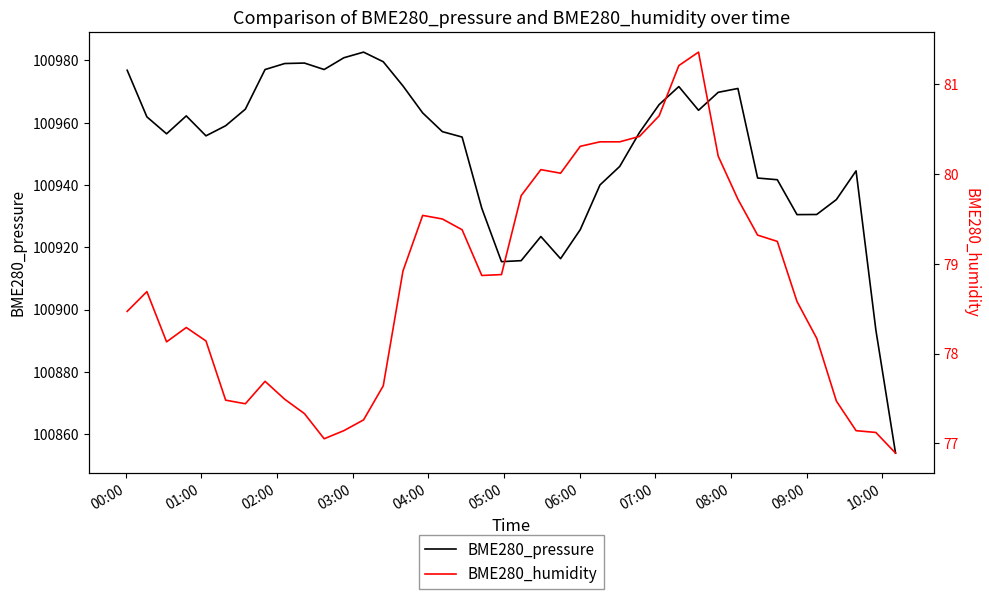

What are all the series names shown in the legend?

BME280_pressure, BME280_humidity